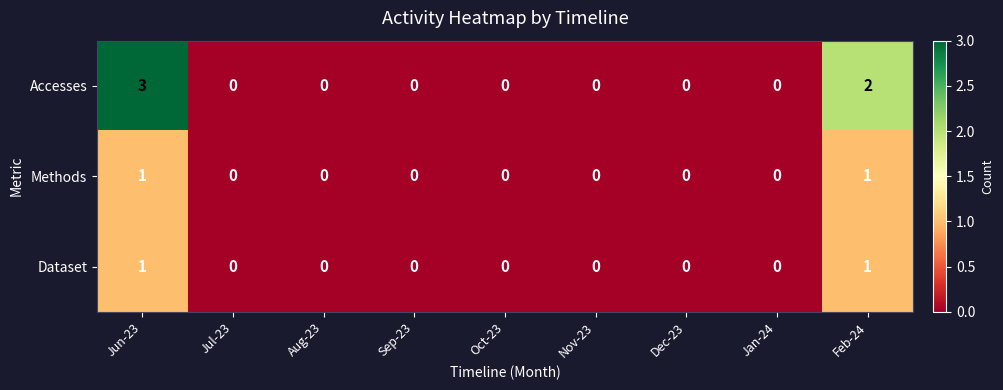

Reading left to right, list all the values displayed in this chart.

Accesses: 3	0	0	0	0	0	0	0	2
Methods: 1	0	0	0	0	0	0	0	1
Dataset: 1	0	0	0	0	0	0	0	1